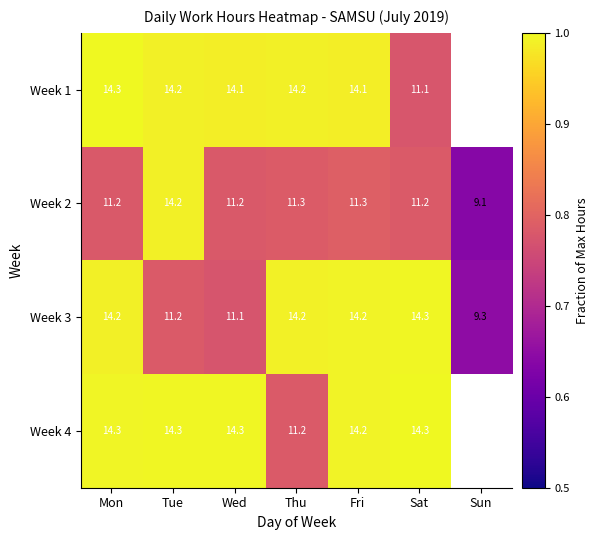

At which category is the sum across all series the highest?

Mon